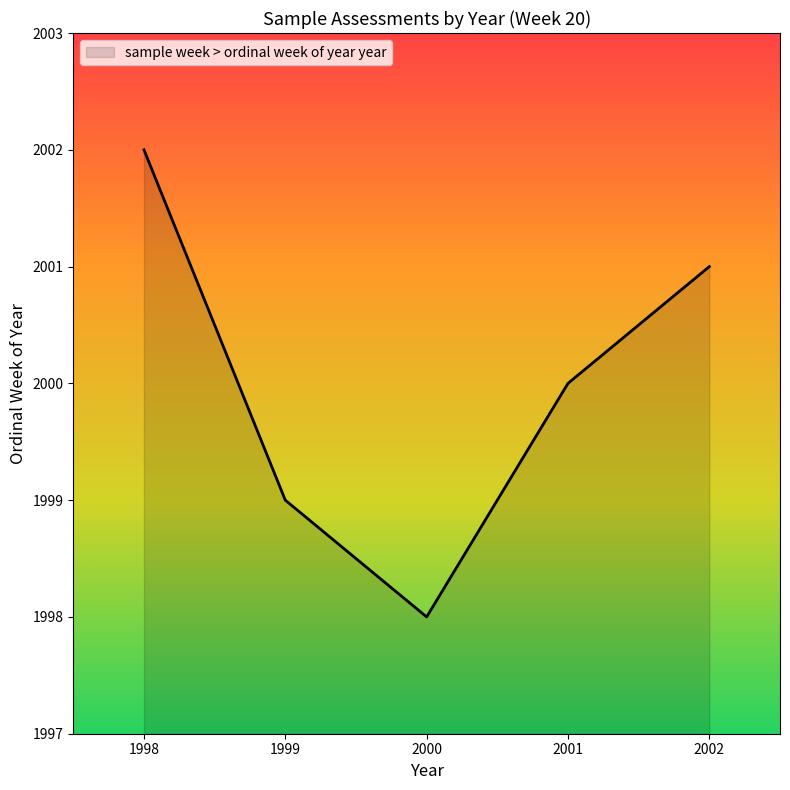

Does the chart display data point markers on the line(s)?

No